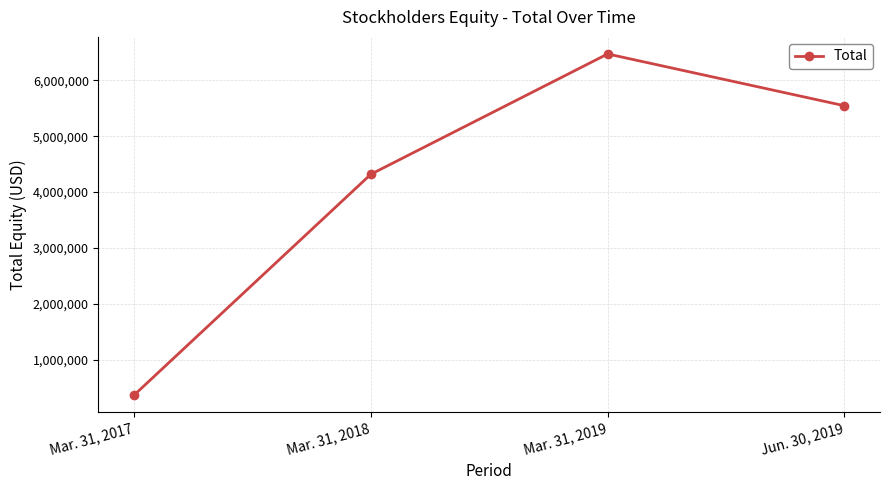

At which label is the value closest to 3418344?

Mar. 31, 2018